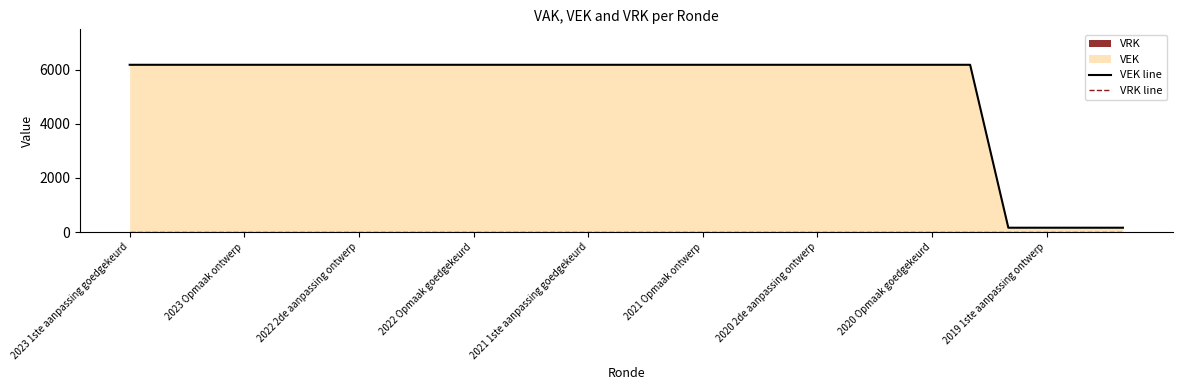

True or false: VRK line and VEK line cross at least once.

False